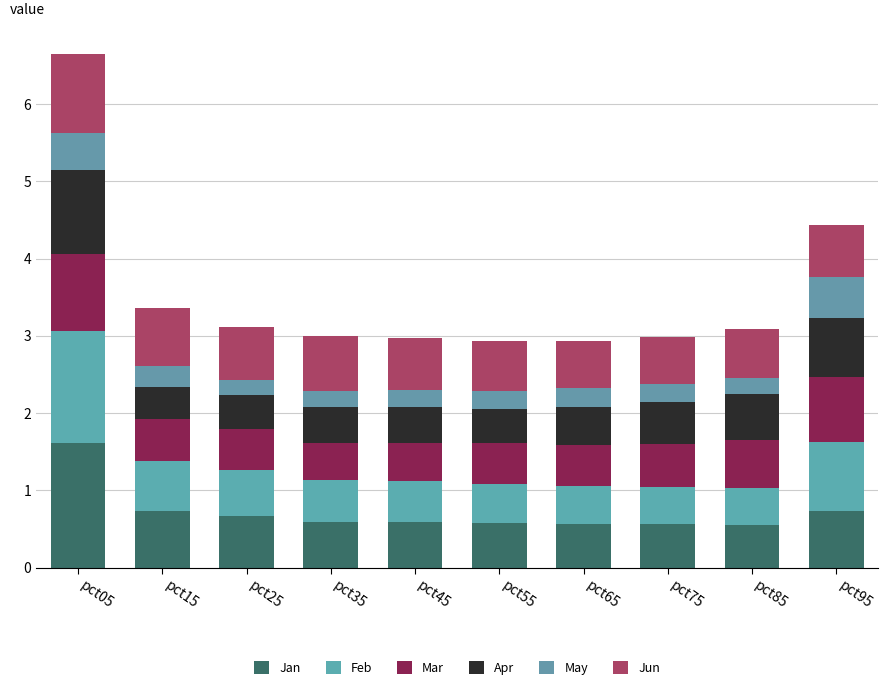

Are the bars grouped side by side (vs. stacked)?

No